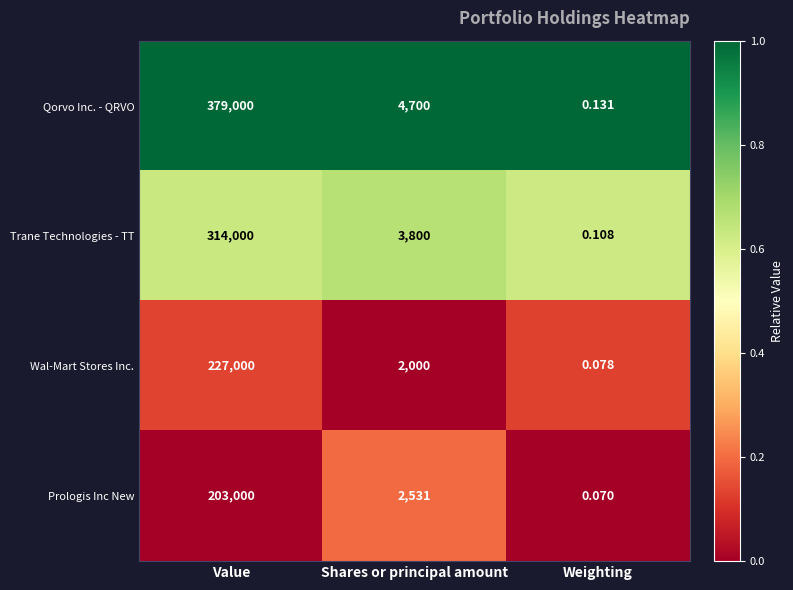

Which category has the highest value across all series?

Value